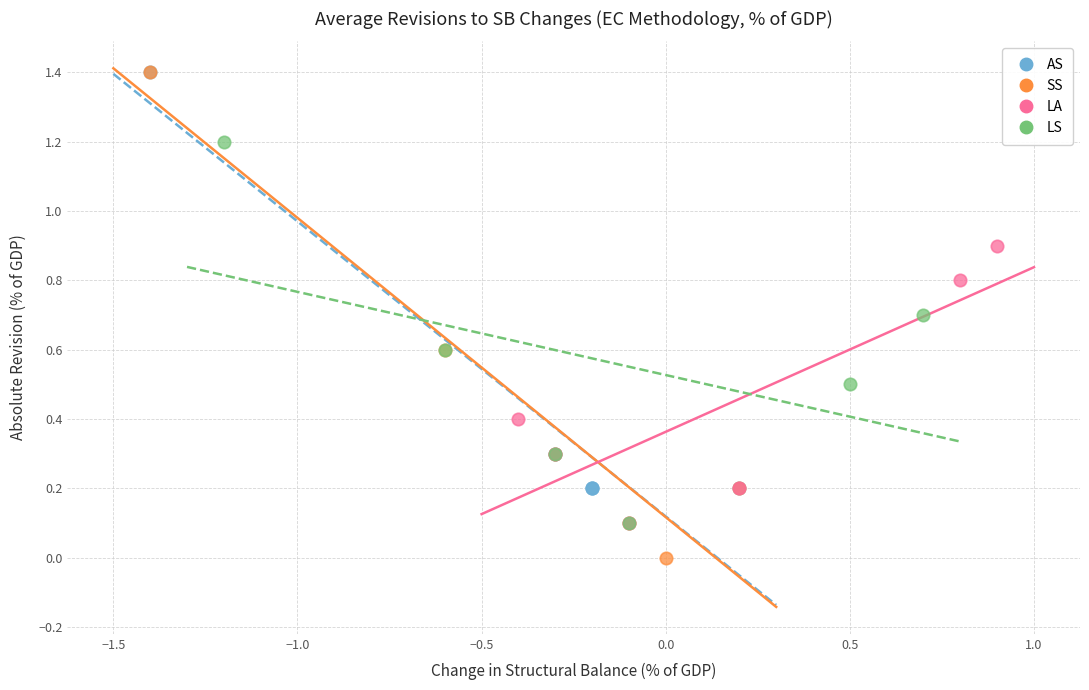

Which series has the largest Y range (max minus min)?

SS